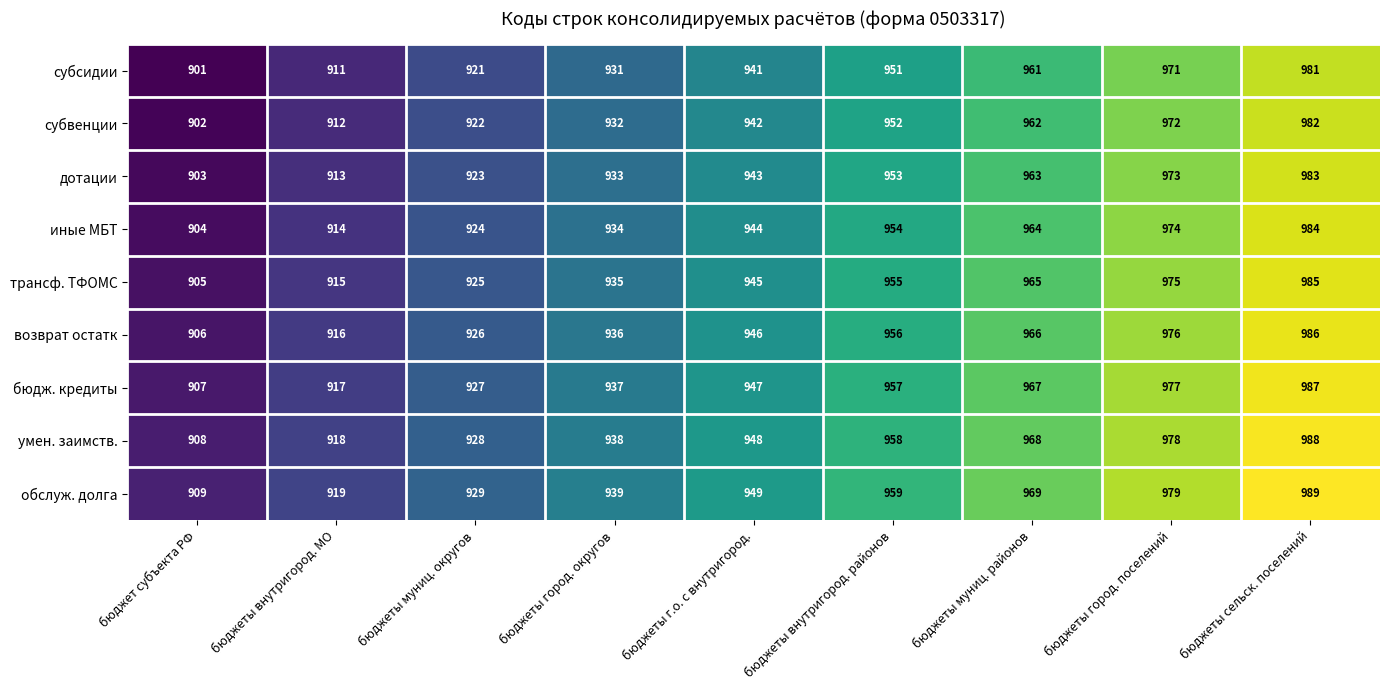

What is the greatest value displayed?

989